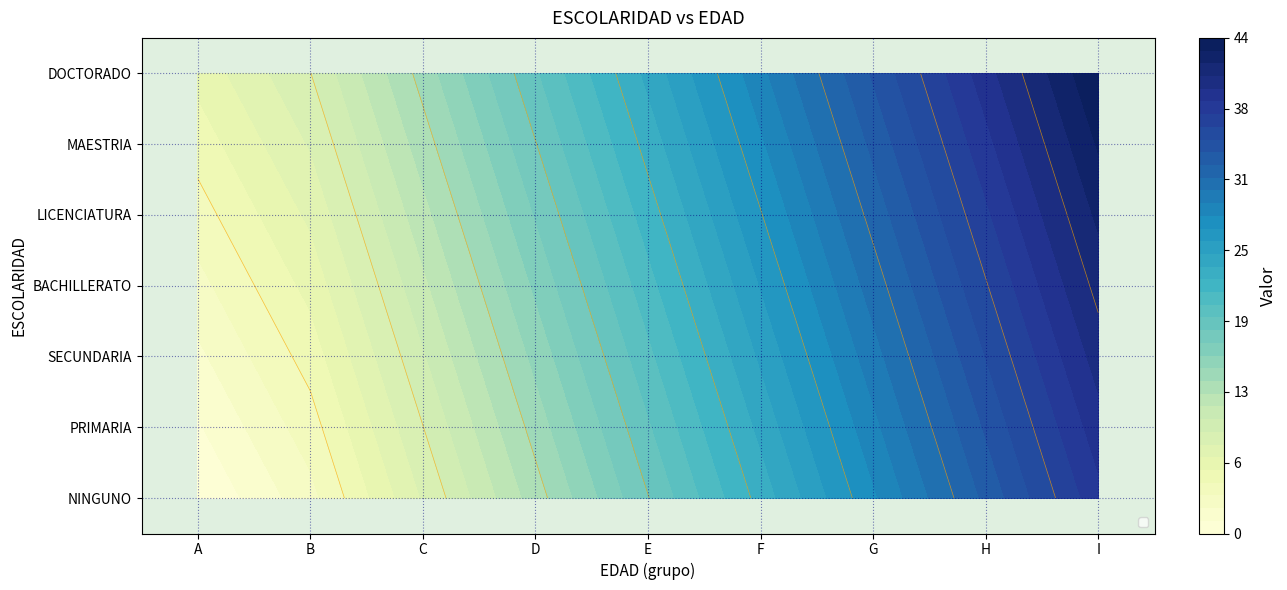

At which category is the sum across all series the highest?

I